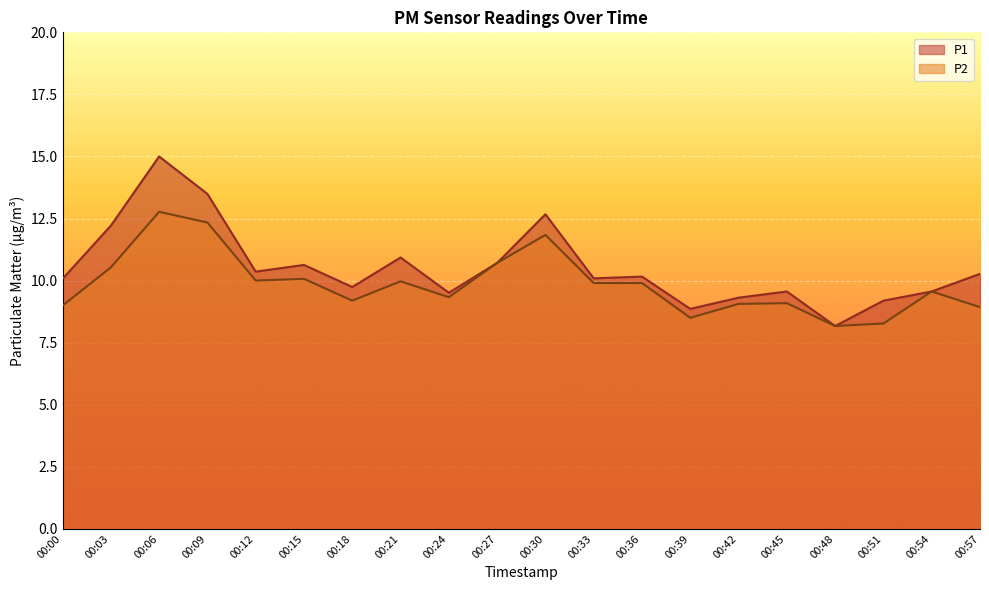

List the series in order of their peak value, lowest first.

P2, P1